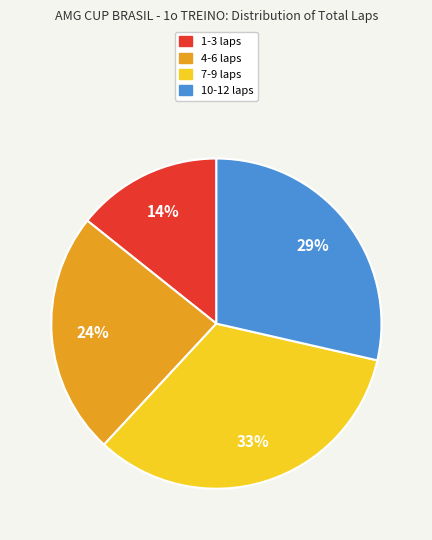

Is the sum of 10-12 laps and 4-6 laps greater than half?

Yes